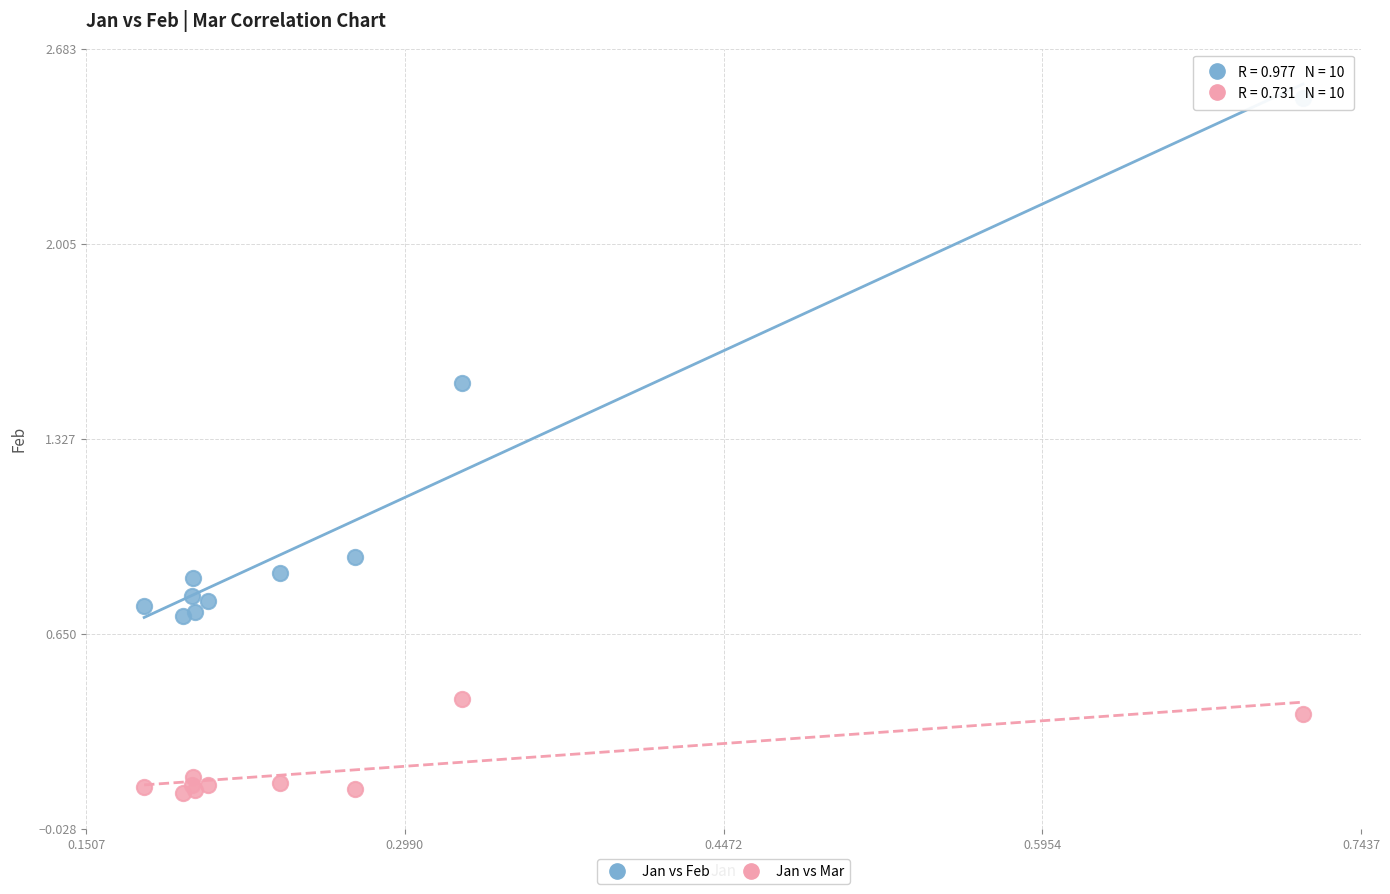

Which series has the largest Y range (max minus min)?

Jan vs Feb